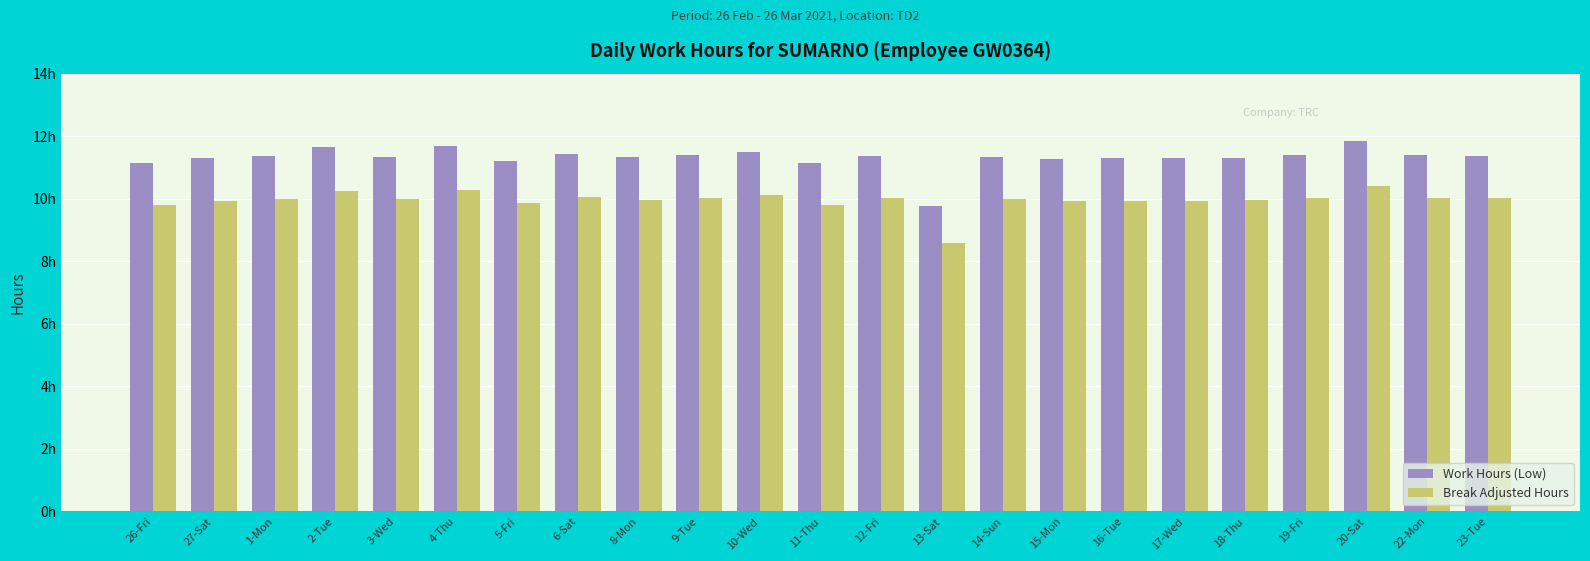

Rank the series at 10-Wed from highest to lowest value.

Work Hours (Low), Break Adjusted Hours